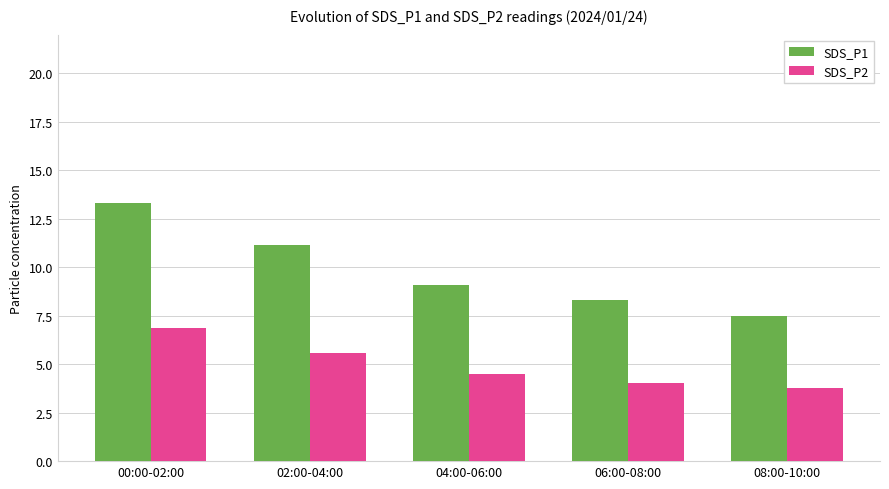

Reading left to right, extract all data points from this chart.

SDS_P1: 00:00-02:00=13.3	02:00-04:00=11.2	04:00-06:00=9.1	06:00-08:00=8.3	08:00-10:00=7.5
SDS_P2: 00:00-02:00=6.9	02:00-04:00=5.6	04:00-06:00=4.5	06:00-08:00=4.0	08:00-10:00=3.8